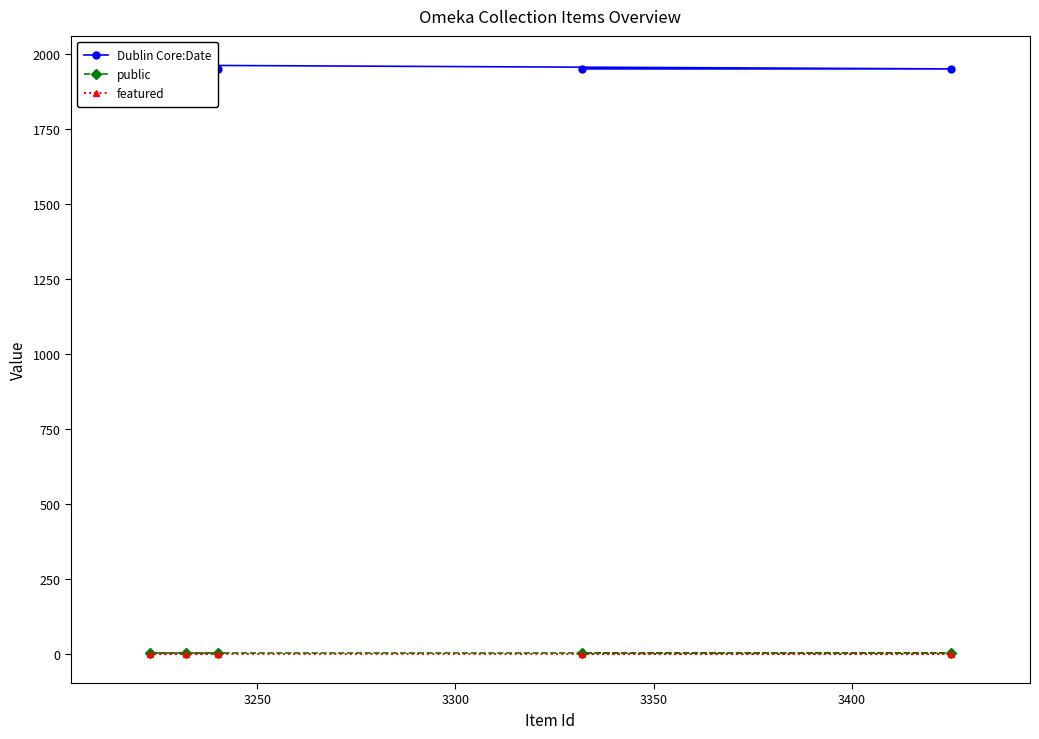

Between 3400 and 3300, which is larger?

3300